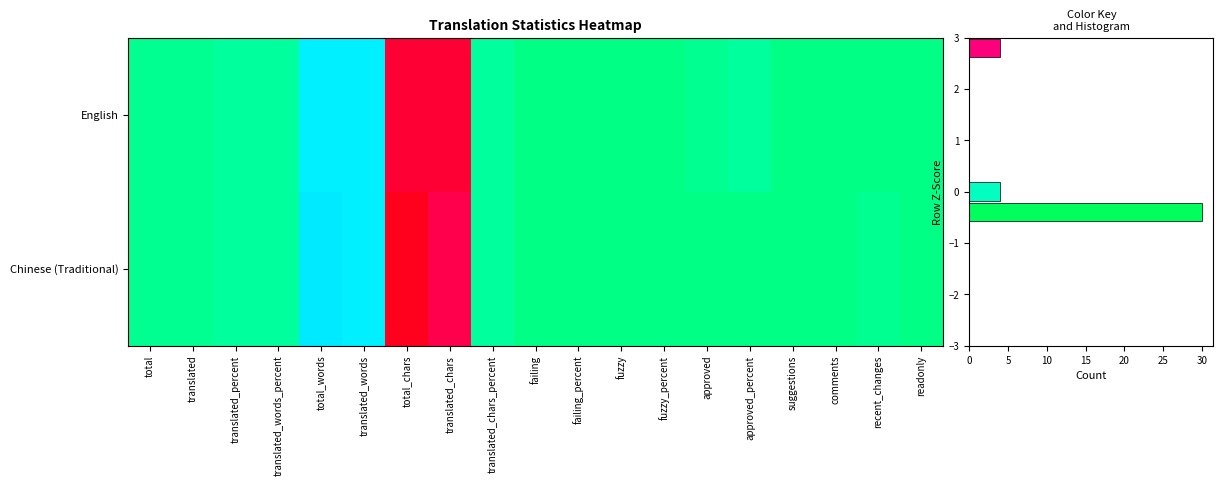

Which category has the highest value in the Chinese (Traditional) series?

total_chars